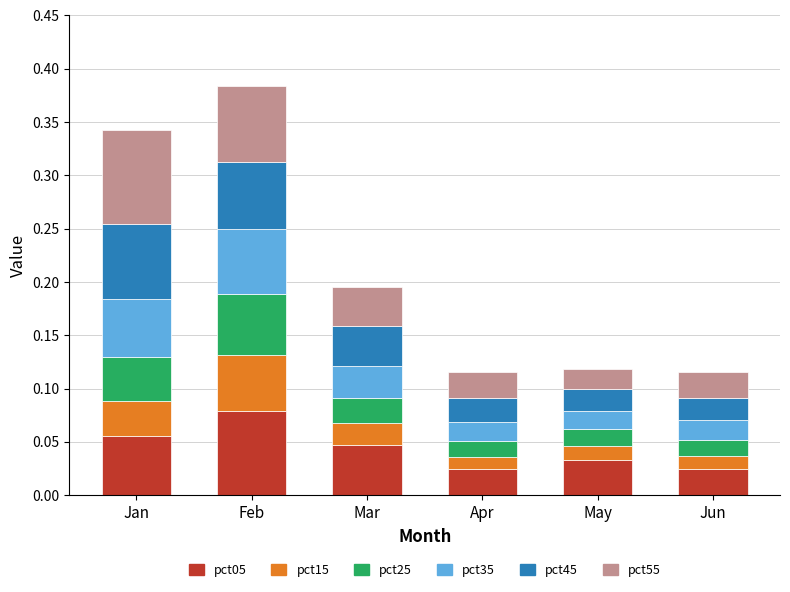

The value of pct35 at May is 0.0. True or false?

False